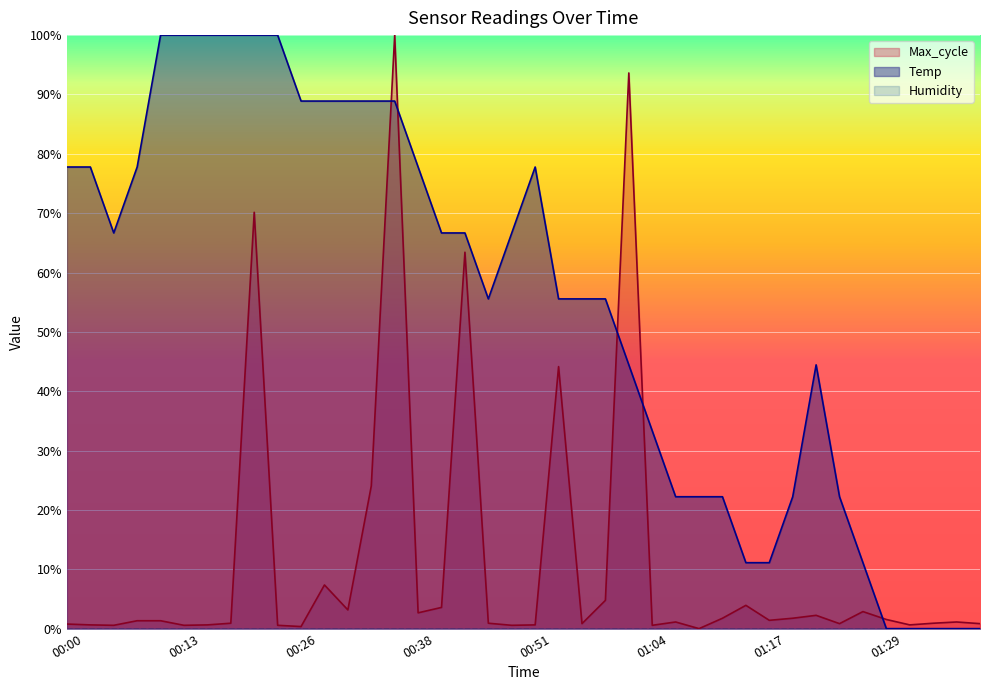

At which category does the chart reach its peak across all series?

00:10